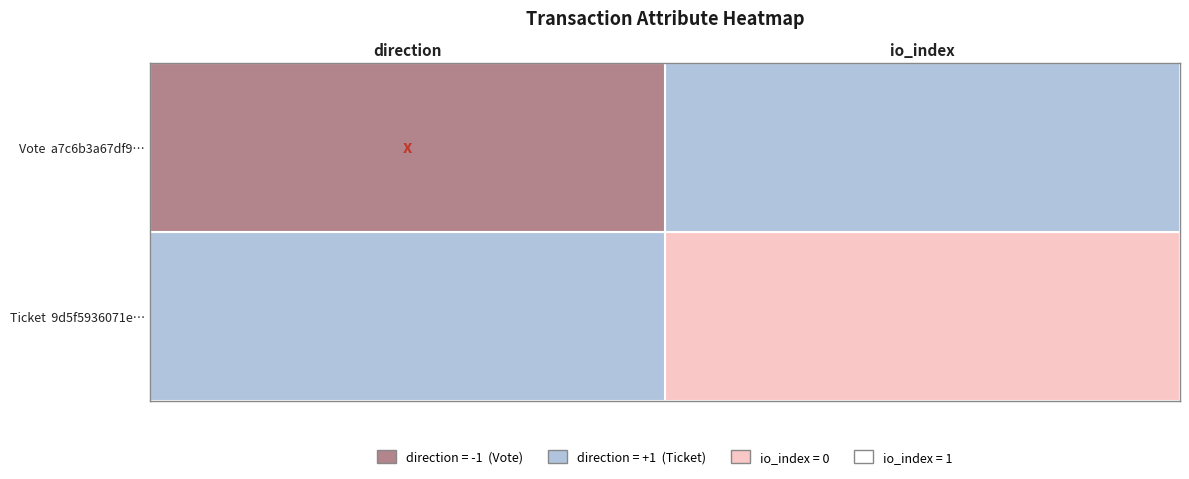

Reading left to right, extract all data points from this chart.

a7c6b3a67df9197994cd02e06d351b3ae85e4b1: -1	1
9d5f5936071e933d692ac747e4c4f5d47c98967: 1	0